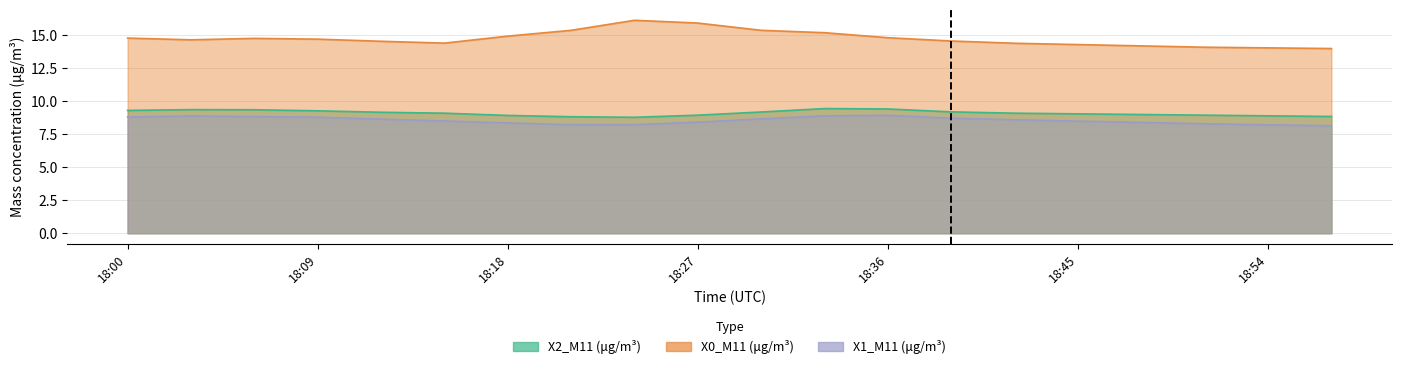

True or false: X0_M11 (μg/m³) has more than 2 interior local peaks.

False